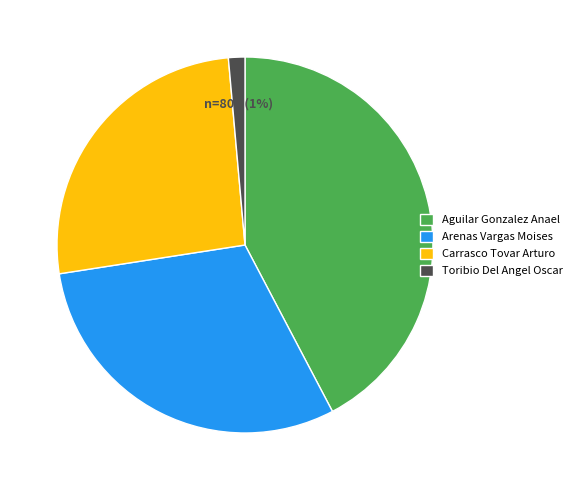

Is it true that Carrasco Tovar Arturo is 26% of the pie?

True